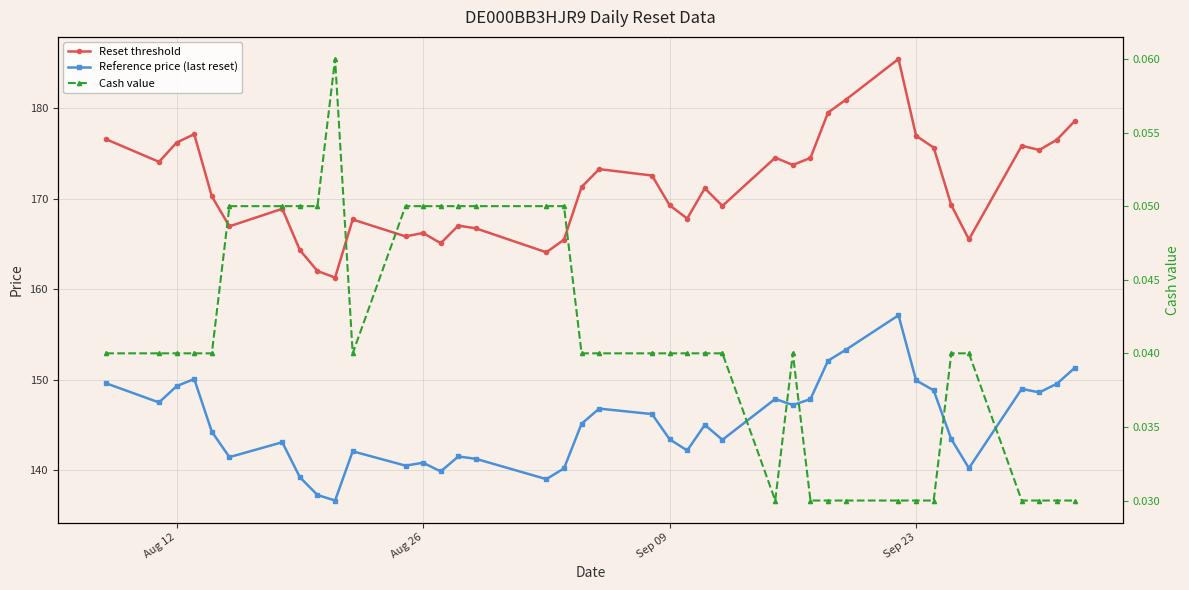

At Sep 23, list the series in order from largest to smallest.

Reset threshold, Reference price (last reset), Cash value